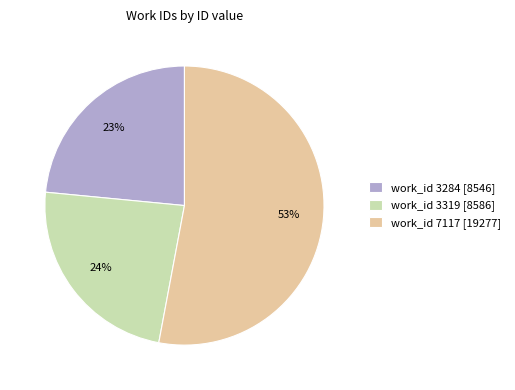

Between work_id 7117 and work_id 3284, which is larger?

work_id 7117